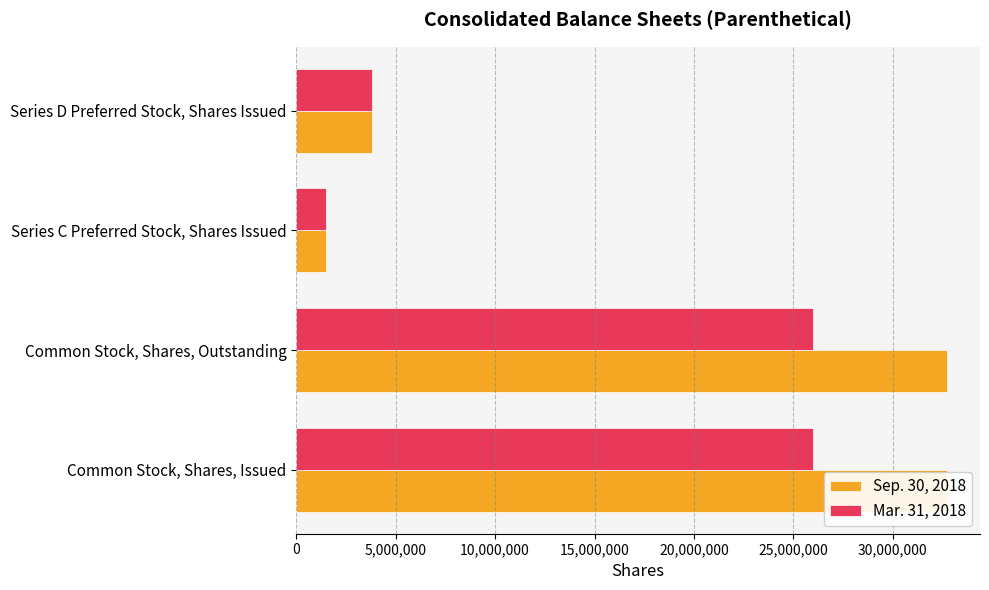

List the series in order of their overall mean, highest first.

Sep. 30, 2018, Mar. 31, 2018